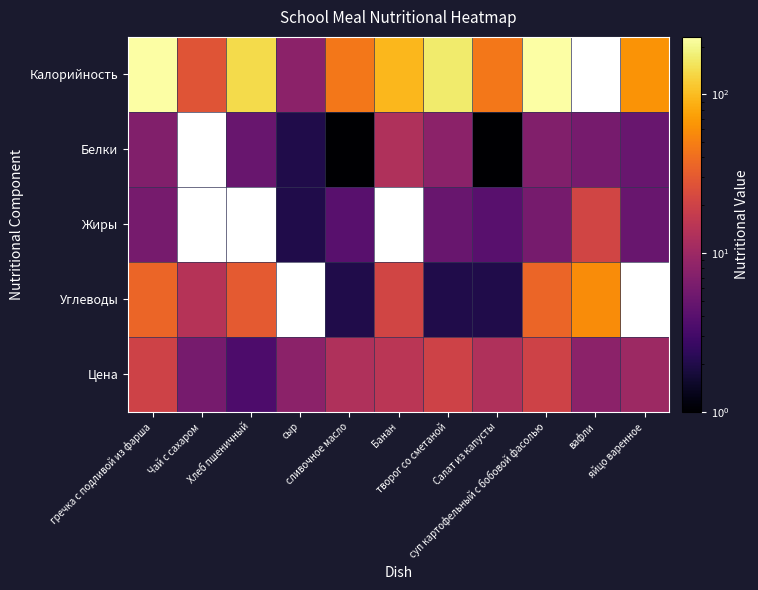

What is the sum of the Цена values at Чай с сахаром and Банан?

21.0